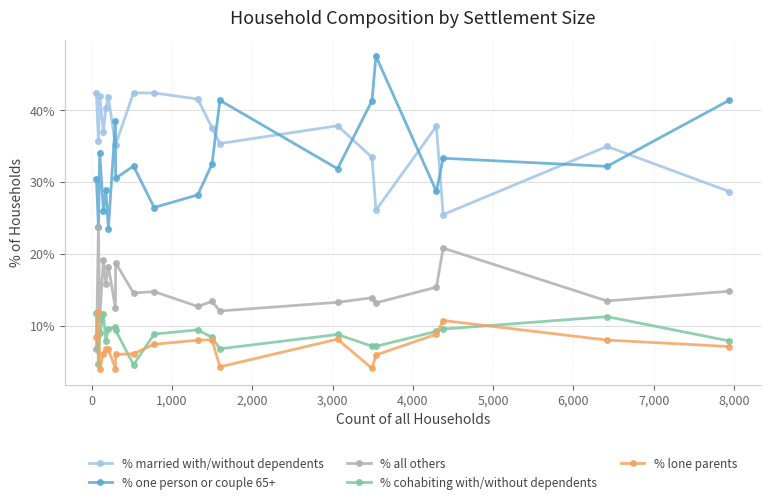

How many intersections are there between % all others and % lone parents?

1